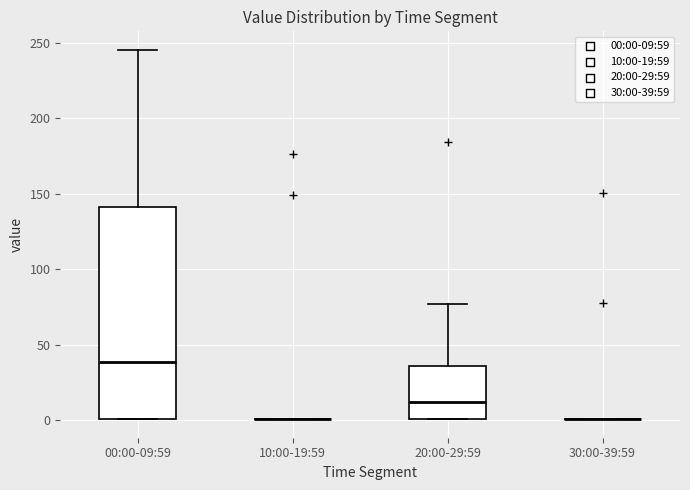

Reading left to right, transcribe this box plot: for each box, give where its median line is, the range the box spans, and where its two whiskers end, as read against the y-axis. The values are not printed on the chart, so give them approximately, as read against the axis.

00:00-09:59: median 40, box 0 to 140, whiskers 0 to 245
10:00-19:59: box collapsed to a line at 0, whiskers 0 to 0
20:00-29:59: median 10, box 0 to 35, whiskers 0 to 75
30:00-39:59: box collapsed to a line at 0, whiskers 0 to 0